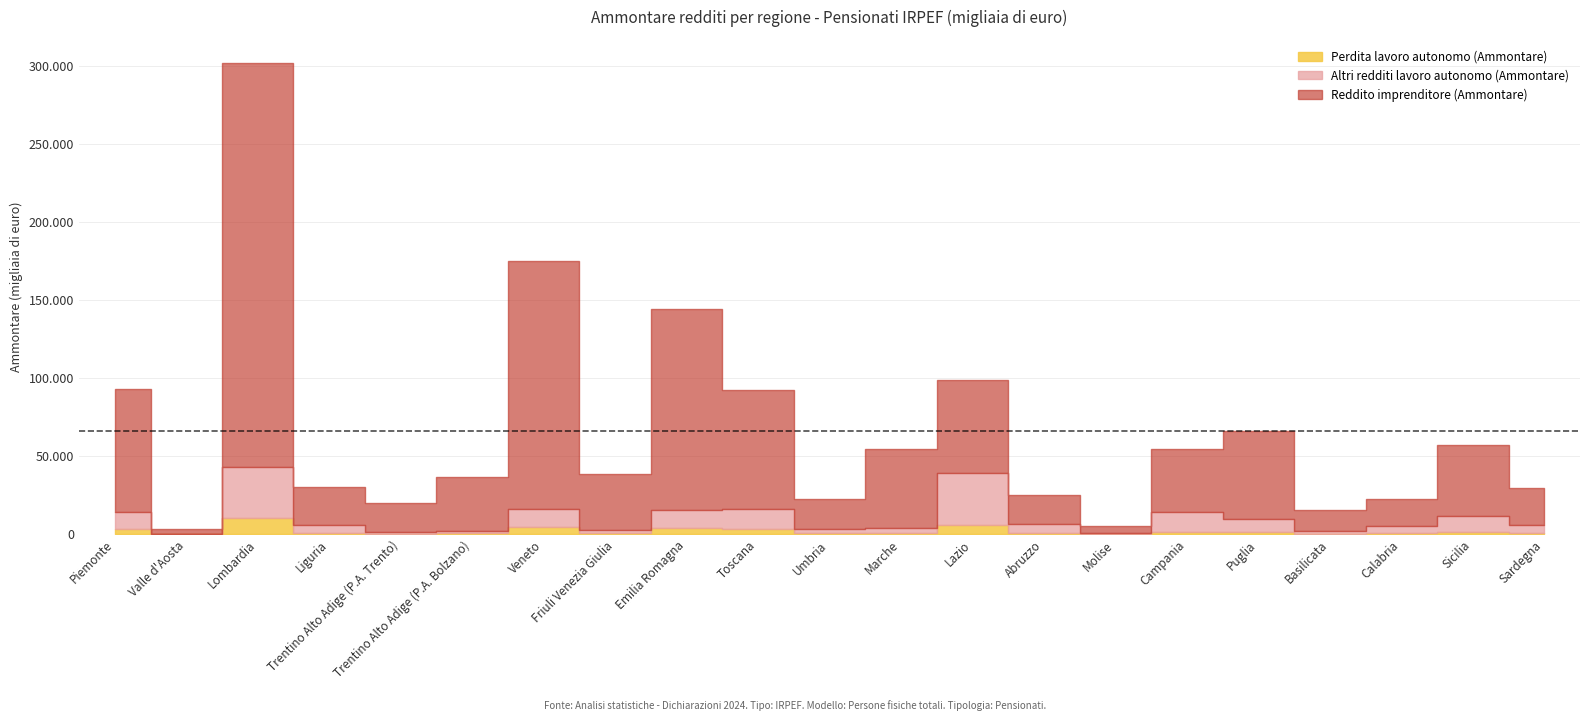

Where is Altri redditi lavoro autonomo (Ammontare) nearest to the value 17139?

Toscana